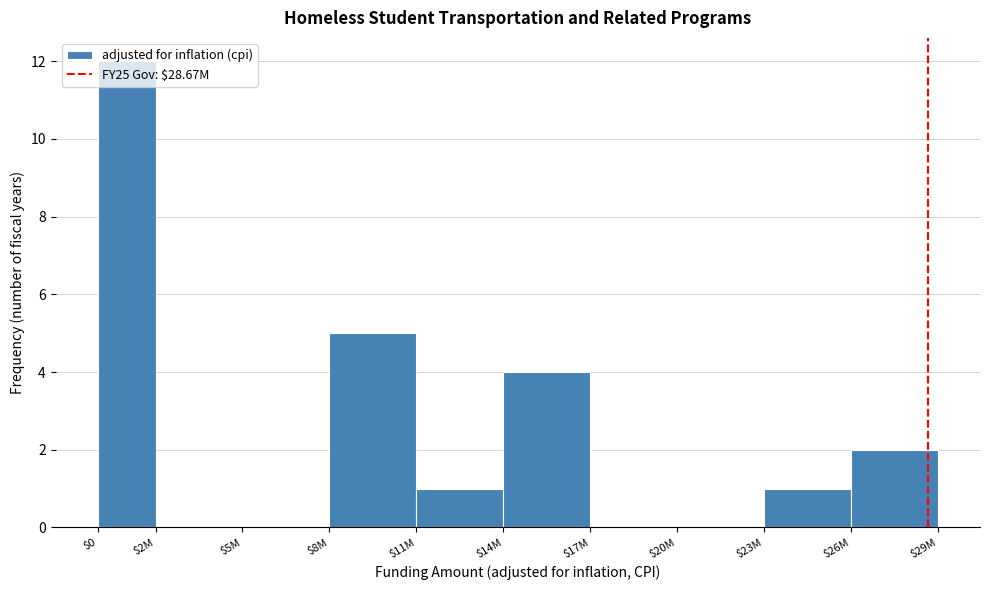

Where is the data nearest to the value 6?

$8M